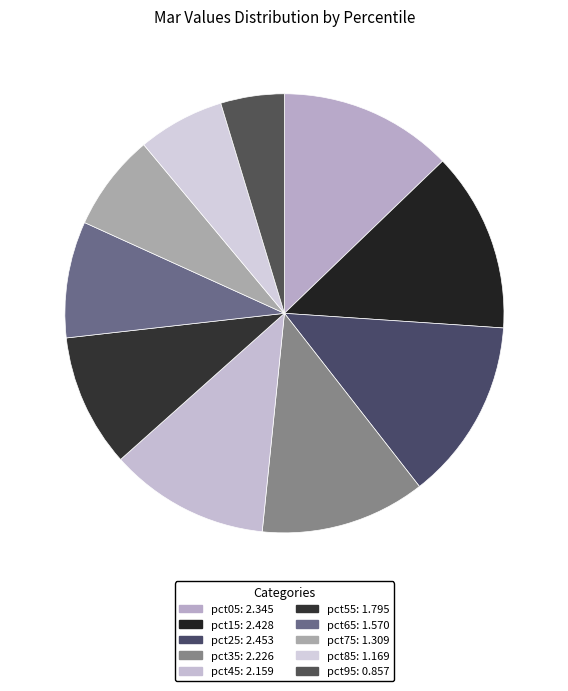

How many segments does this pie chart have?

10